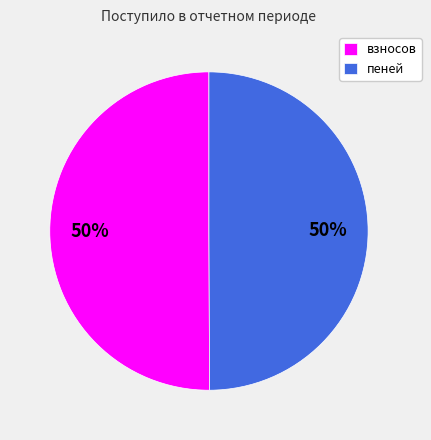

How many slices are in this pie chart?

2